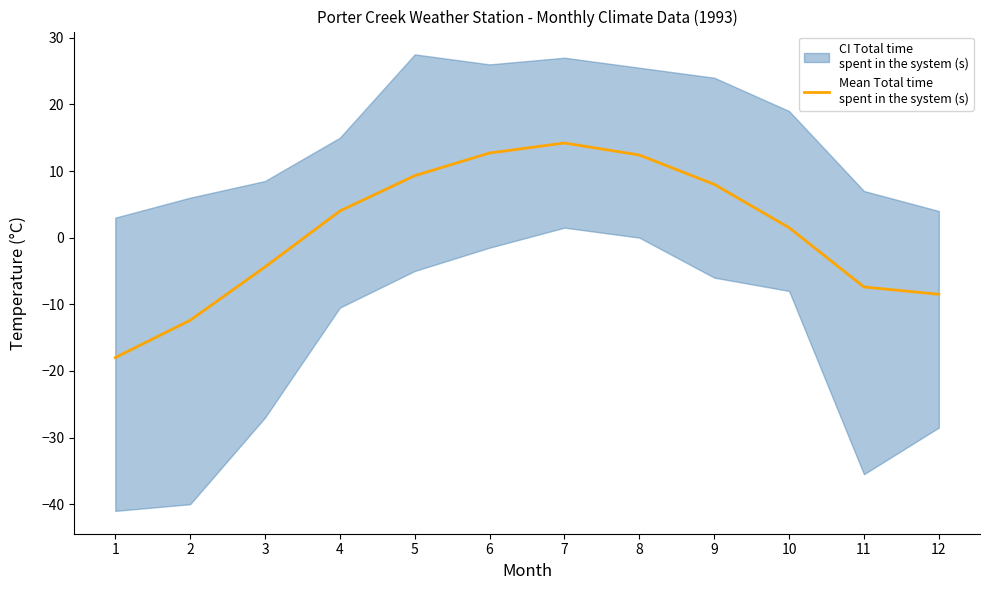

What is the difference between the maximum and minimum values?

32.2